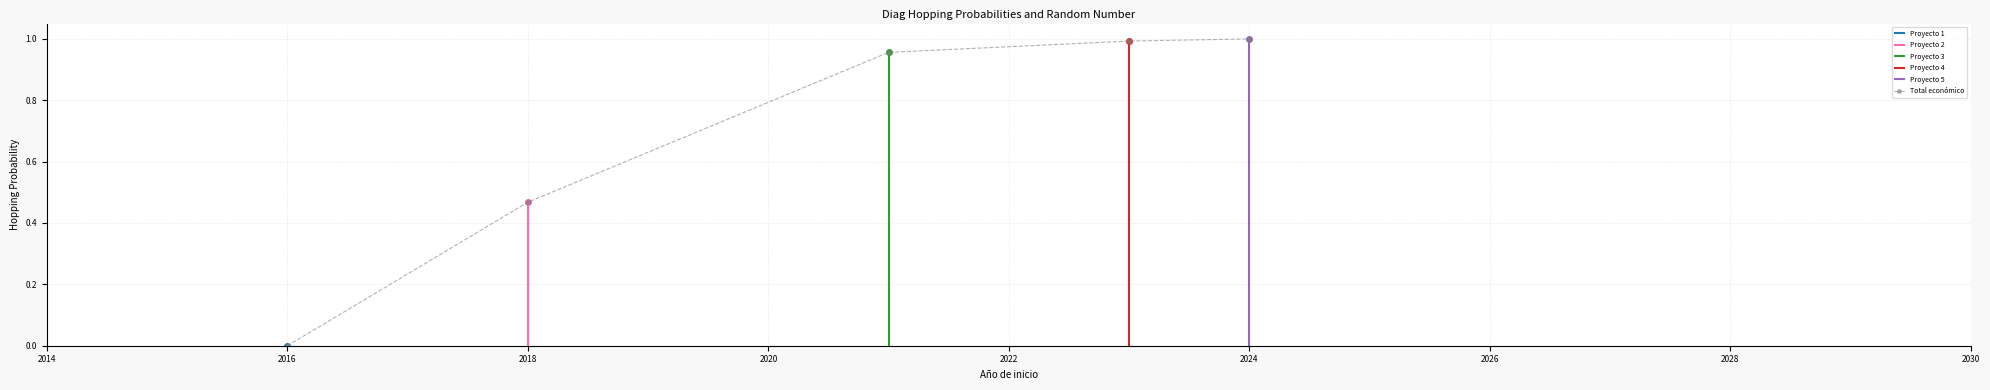

True or false: Total económico has more than 2 interior local peaks.

False